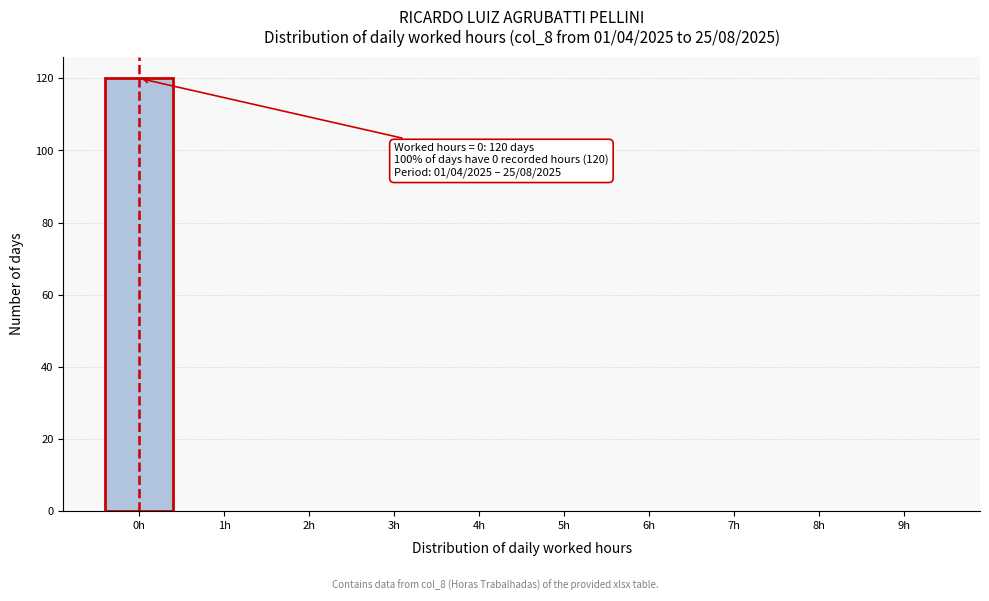

Reading right to left, extract all data points from this chart.

9h=0	8h=0	7h=0	6h=0	5h=0	4h=0	3h=0	2h=0	1h=0	0h=120